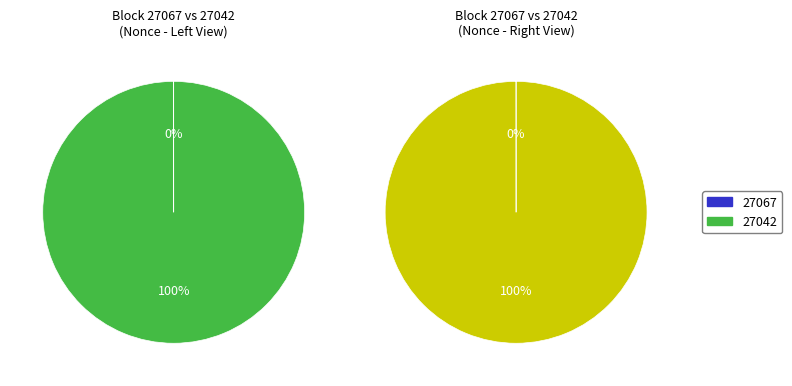

Which category accounts for the majority?

27042